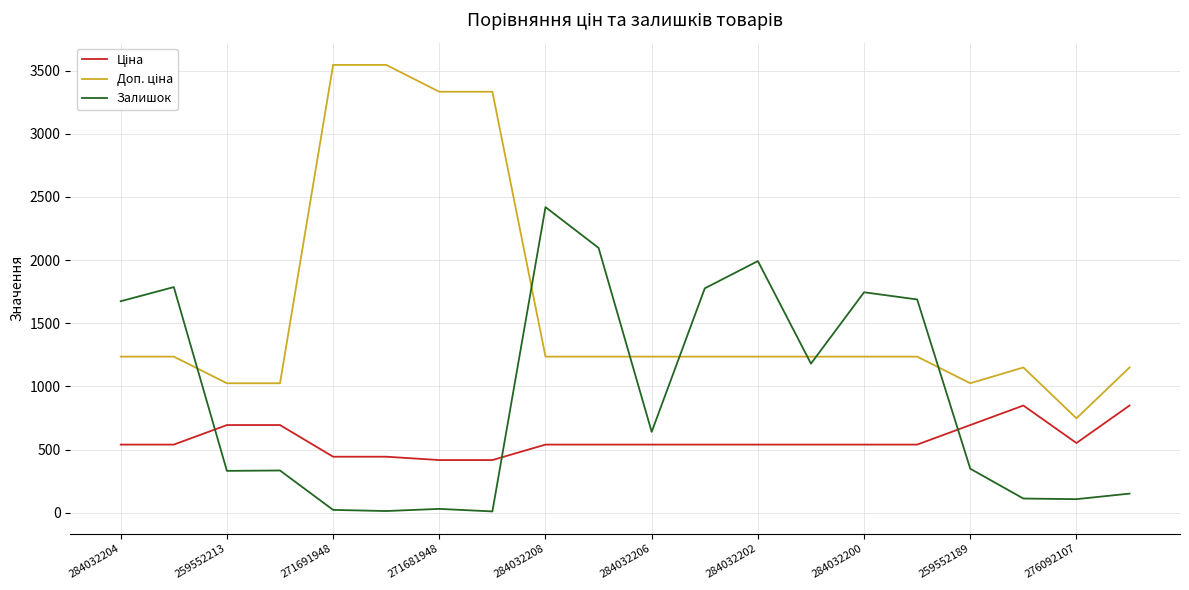

What is the difference between the maximum and minimum values in the Залишок series?

2409.0